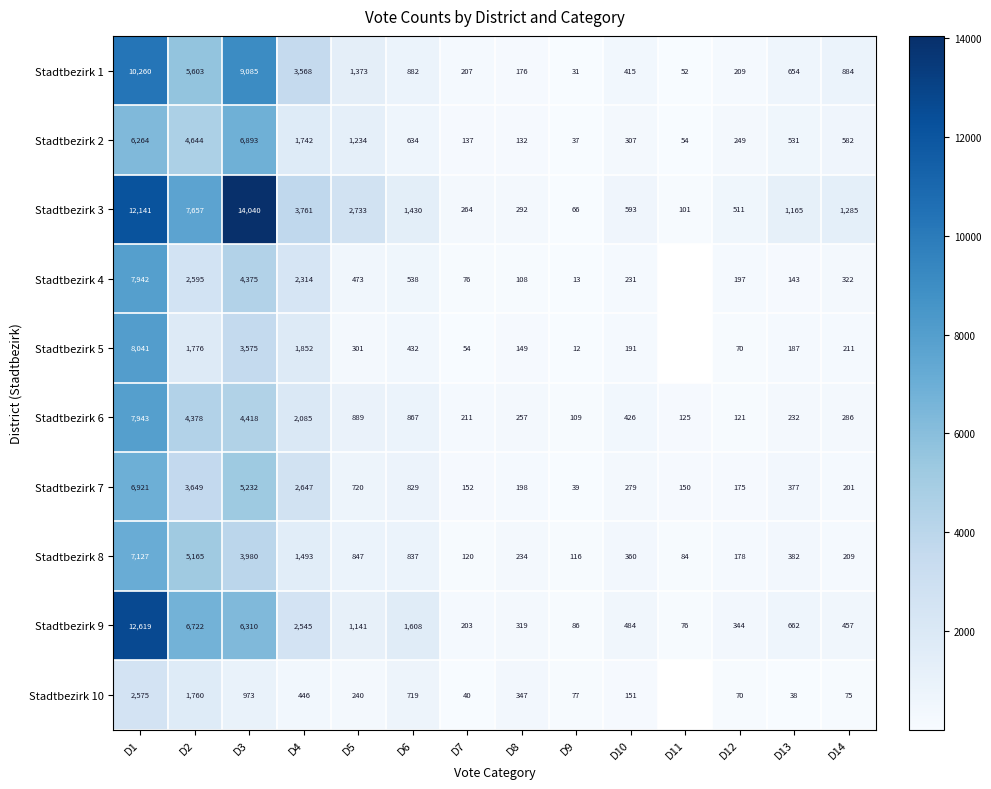

Which category has the lowest value in the Stadtbezirk 9 series?

D11